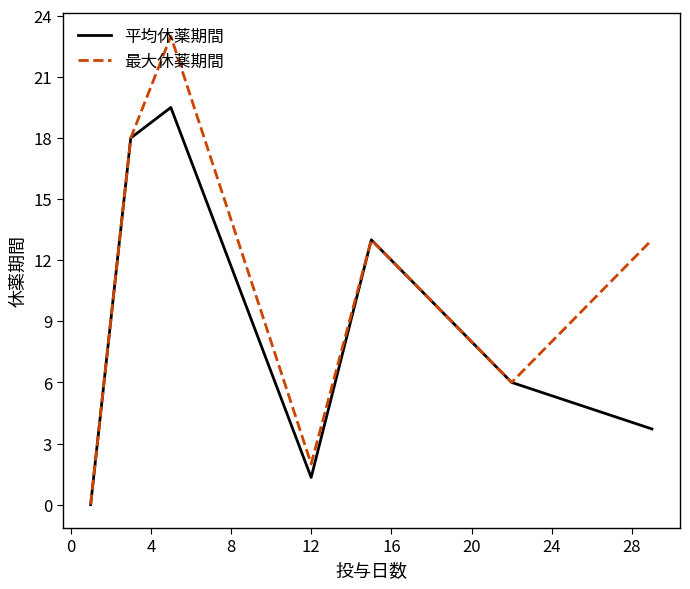

Rank the series by their maximum value, from lowest to highest.

平均休薬期間, 最大休薬期間